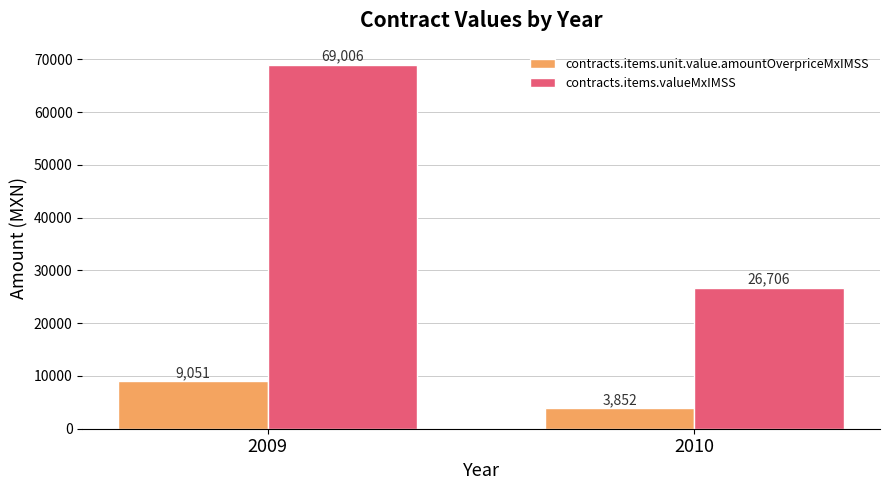

What are all the series names shown in the legend?

contracts.items.unit.value.amountOverpriceMxIMSS, contracts.items.valueMxIMSS